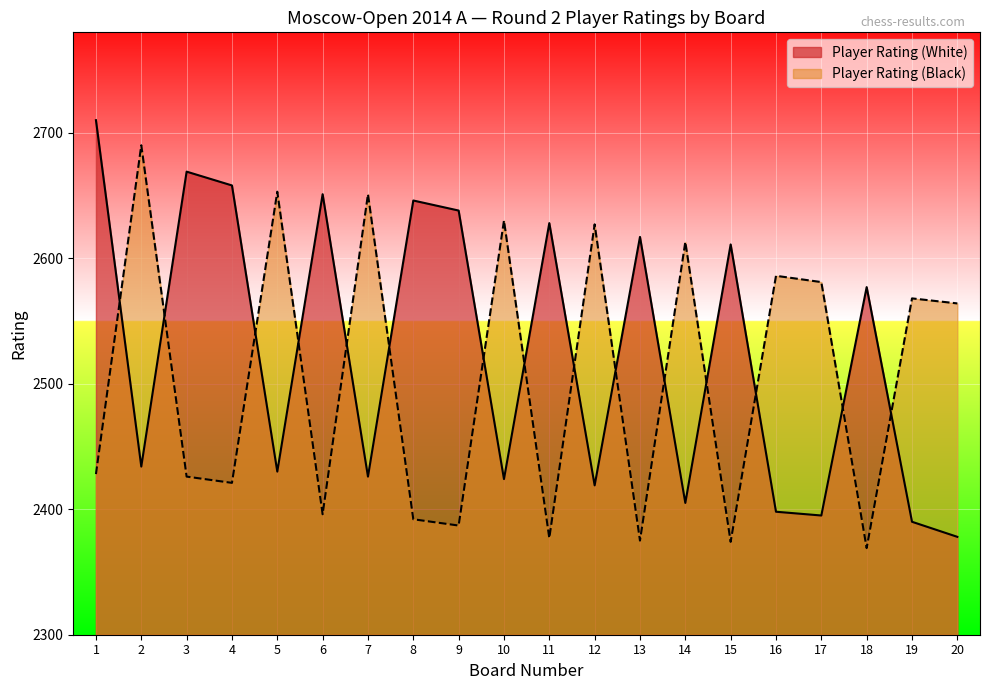

In Player Rating (Black), how many points are higher than both neighbors (excluding endpoints)?

8